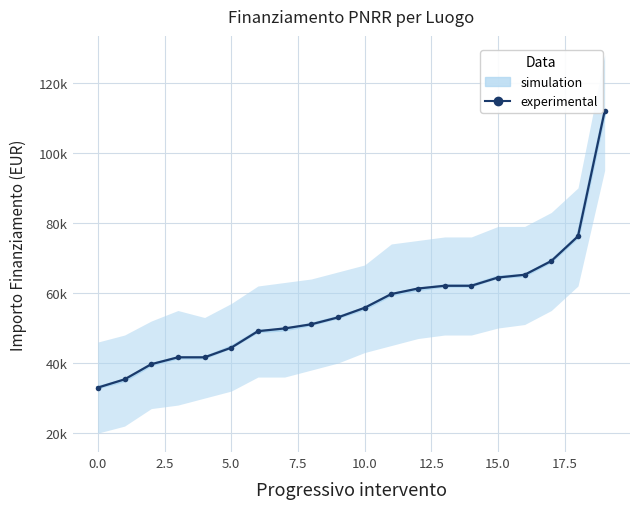

The chart shows a value of 11831.7 at 17.5. True or false?

False